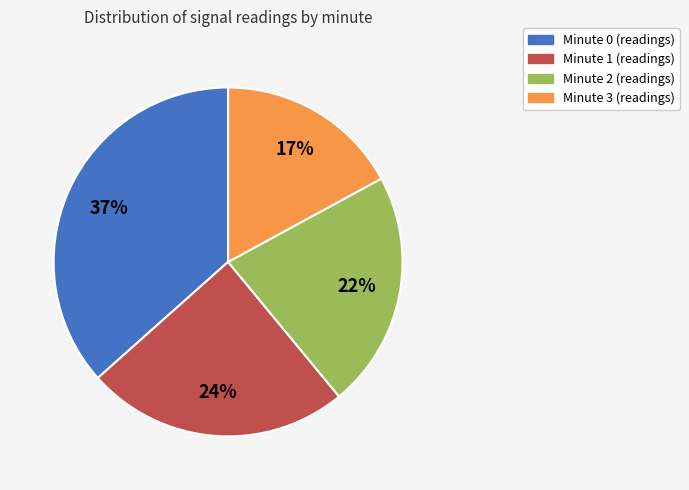

Approximately how many times larger is the value at Minute 3 compared to Minute 0?

0.5